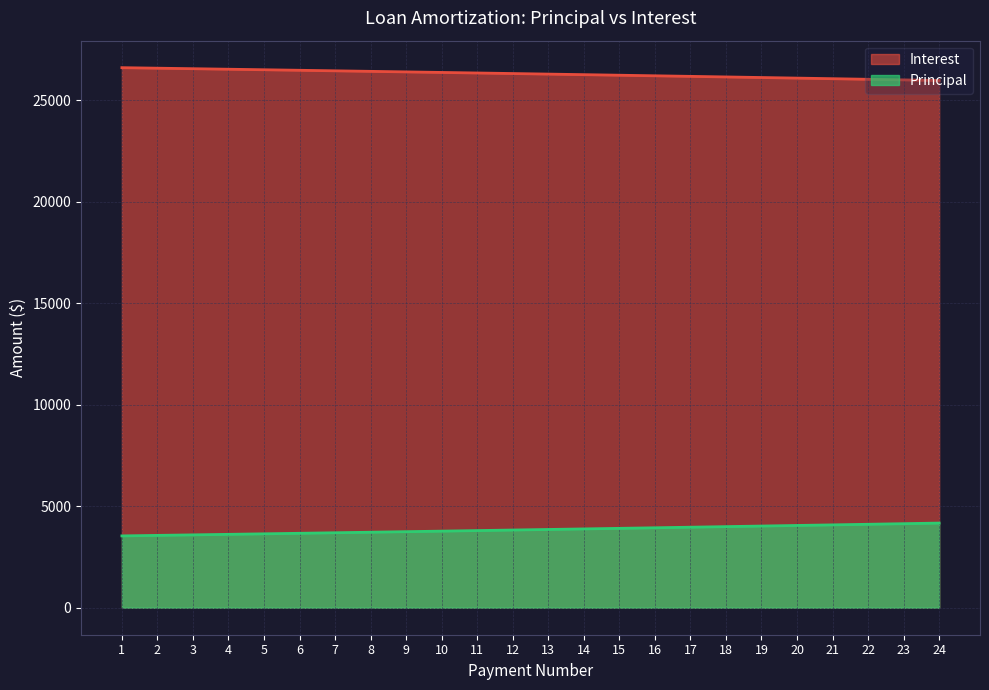

True or false: Principal and Interest intersect in this chart.

False